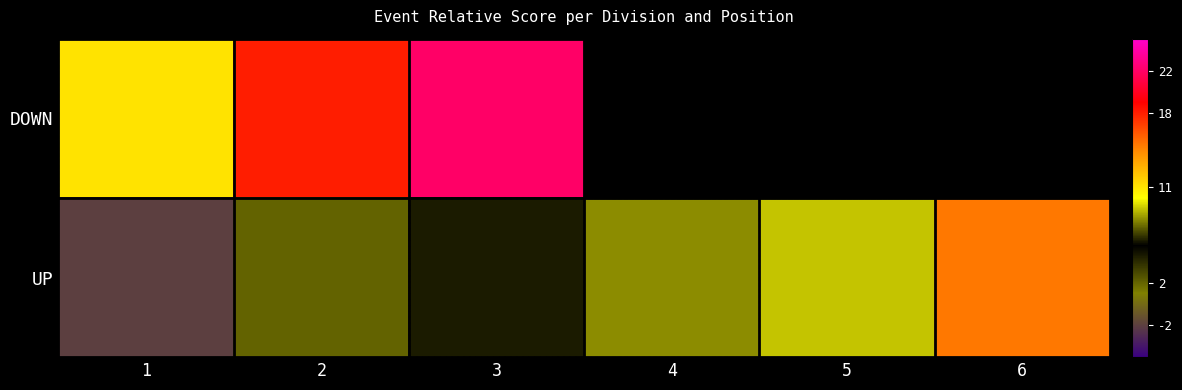

Which series changed the most between 3 and 4?

UP